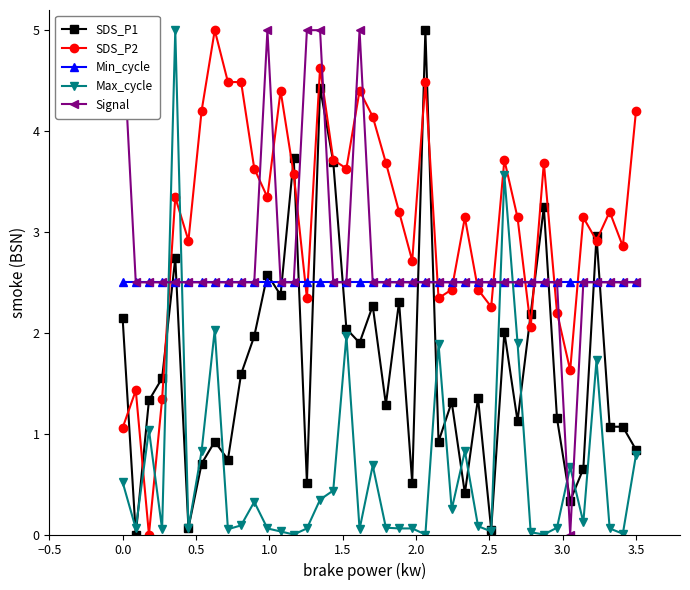

True or false: Max_cycle and Min_cycle cross at least once.

True